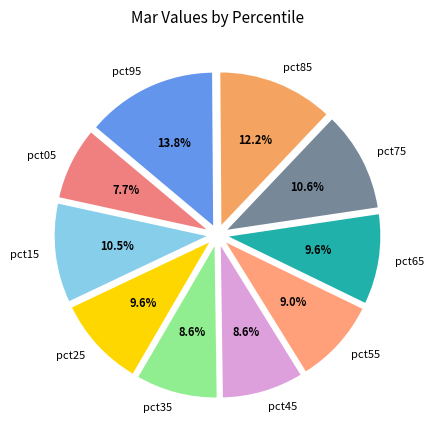

Does any single category account for the majority?

No